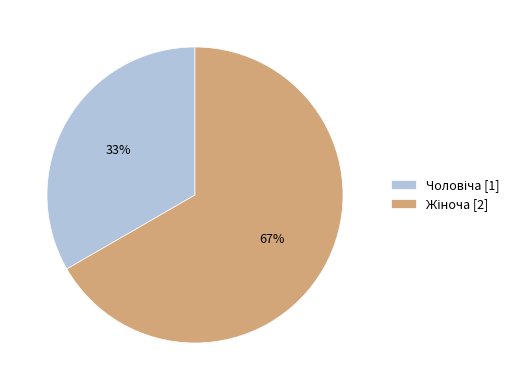

To the nearest percent, what is the average slice percentage?

50%